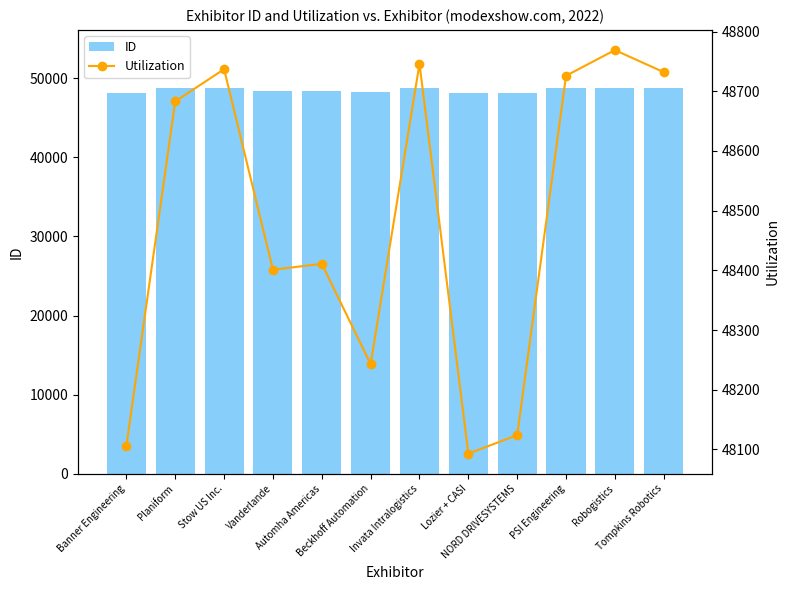

List the labels in order of Utilization value, smallest first.

Lozier + CASI, Banner Engineering, NORD DRIVESYSTEMS, Beckhoff Automation, Vanderlande, Automha Americas, Planiform, PSI Engineering, Tompkins Robotics, Stow US Inc., Invata Intralogistics, Robogistics